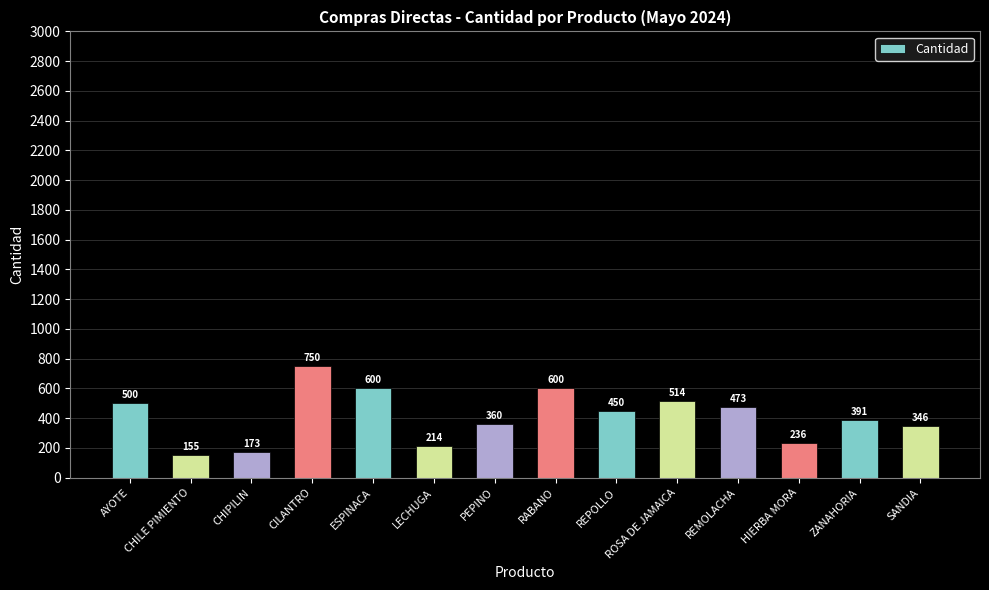

Reading left to right, list all the values displayed in this chart.

AYOTE=500	CHILE PIMIENTO=155	CHIPILIN=173	CILANTRO=750	ESPINACA=600	LECHUGA=214	PEPINO=360	RABANO=600	REPOLLO=450	ROSA DE JAMAICA=514	REMOLACHA=473	HIERBA MORA=236	ZANAHORIA=391	SANDIA=346